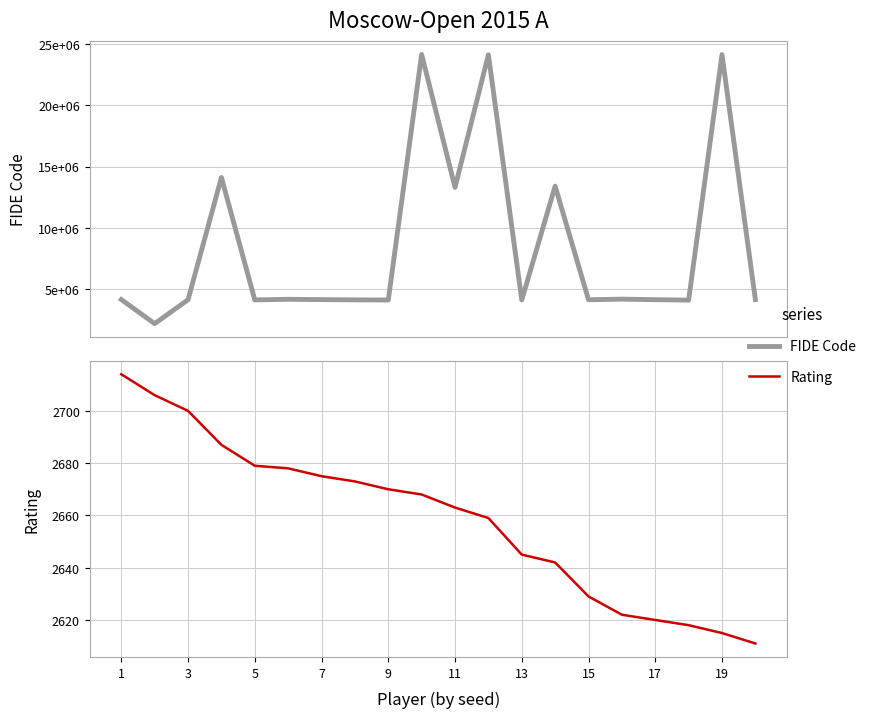

Which series changed the most between 5 and 19?

FIDE Code